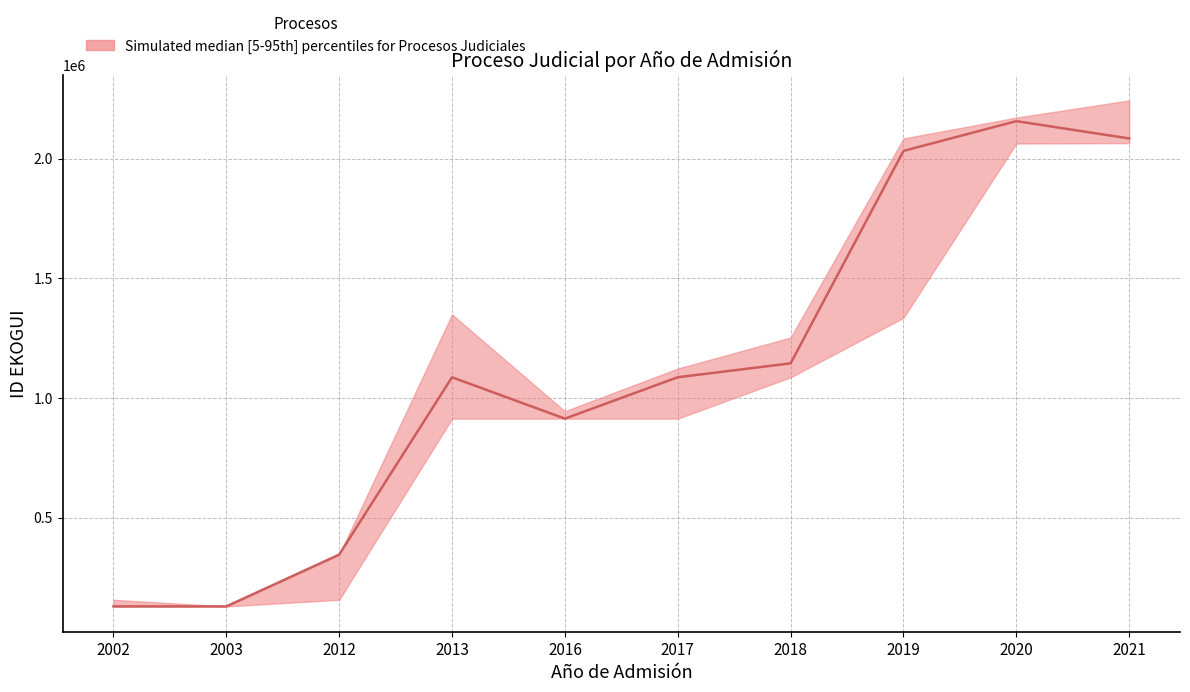

Does the chart have visible grid lines?

Yes